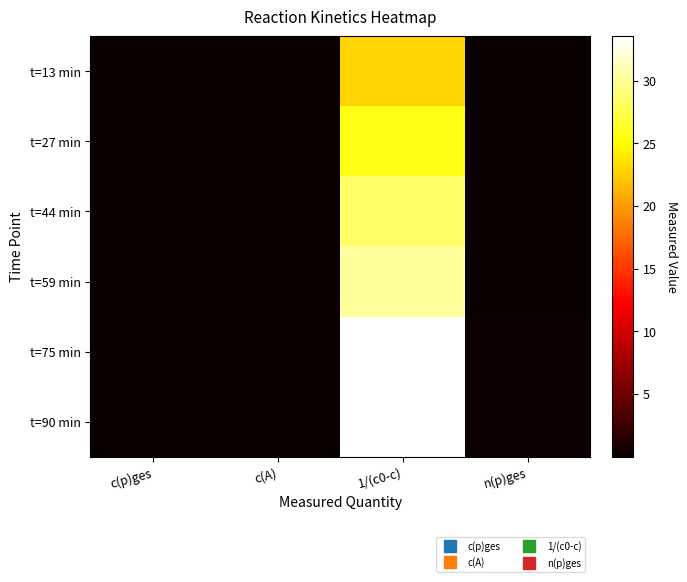

Reading right to left, extract all data points from this chart.

t=13 min: n(p)ges=0.0	1/(c0-c)=22.8	c(A)=0.0	c(p)ges=0.0
t=27 min: n(p)ges=0.1	1/(c0-c)=25.7	c(A)=0.0	c(p)ges=0.0
t=44 min: n(p)ges=0.1	1/(c0-c)=28.3	c(A)=0.0	c(p)ges=0.0
t=59 min: n(p)ges=0.1	1/(c0-c)=30.2	c(A)=0.0	c(p)ges=0.0
t=75 min: n(p)ges=0.1	1/(c0-c)=33.5	c(A)=0.0	c(p)ges=0.0
t=90 min: n(p)ges=0.1	1/(c0-c)=33.4	c(A)=0.0	c(p)ges=0.0